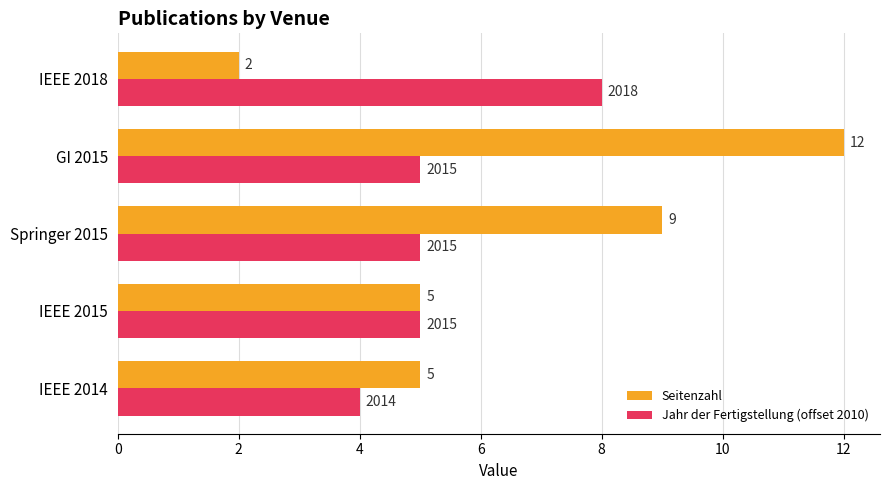

At which category is the sum across all series the highest?

GI 2015